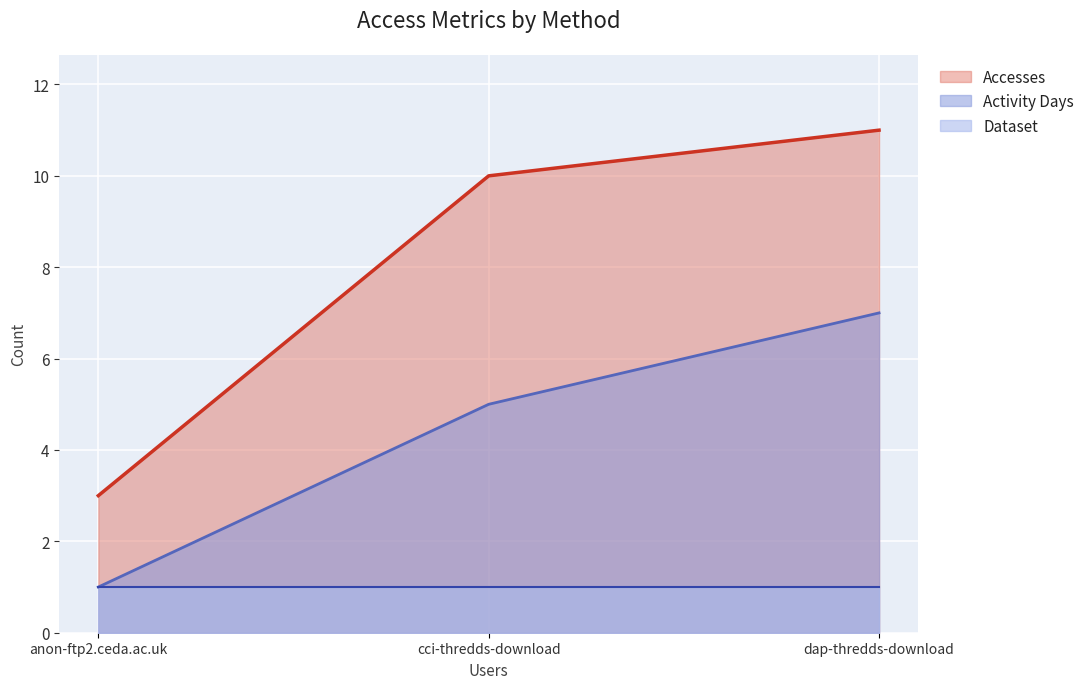

Where is Dataset nearest to the value 1?

dap-thredds-download